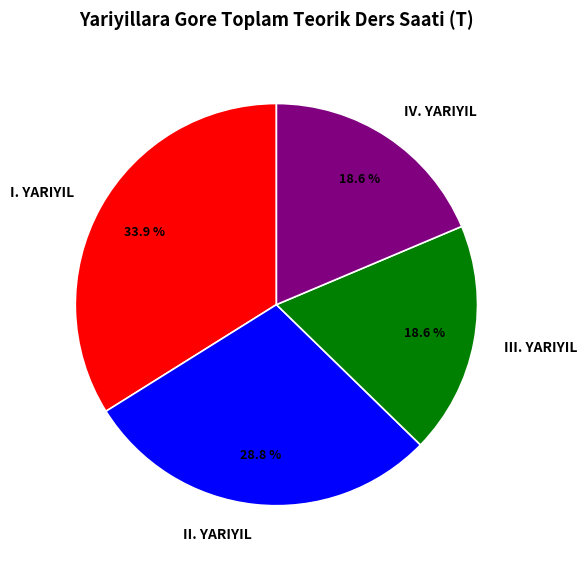

Approximately how many times larger is the value at III. YARIYIL compared to IV. YARIYIL?

1.0